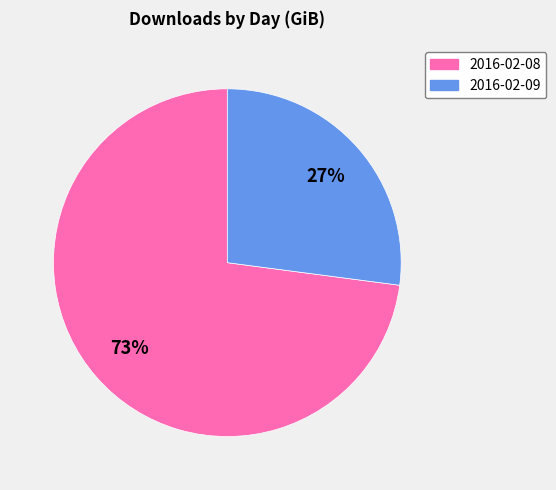

Approximately how many times larger is the value at 2016-02-09 compared to 2016-02-08?

0.4